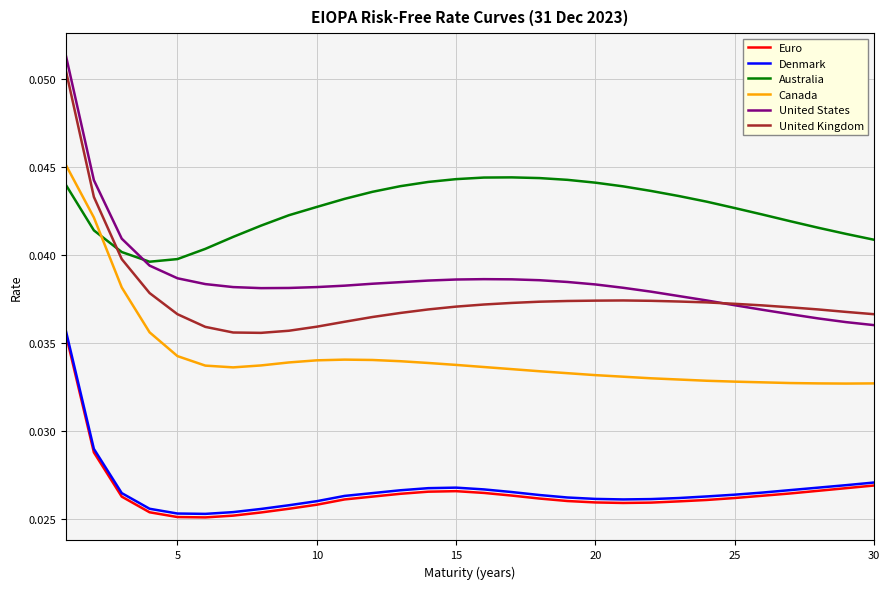

True or false: Denmark and Canada intersect in this chart.

False